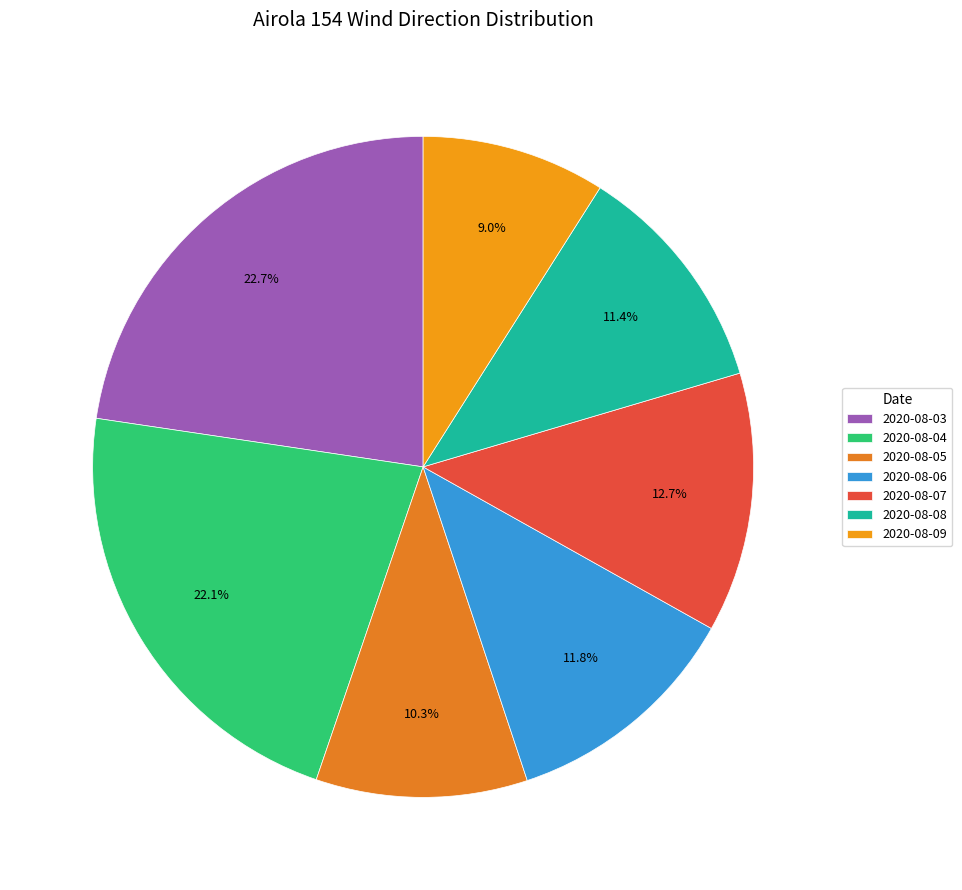

What portion of the pie excludes 2020-08-04?

77.9%